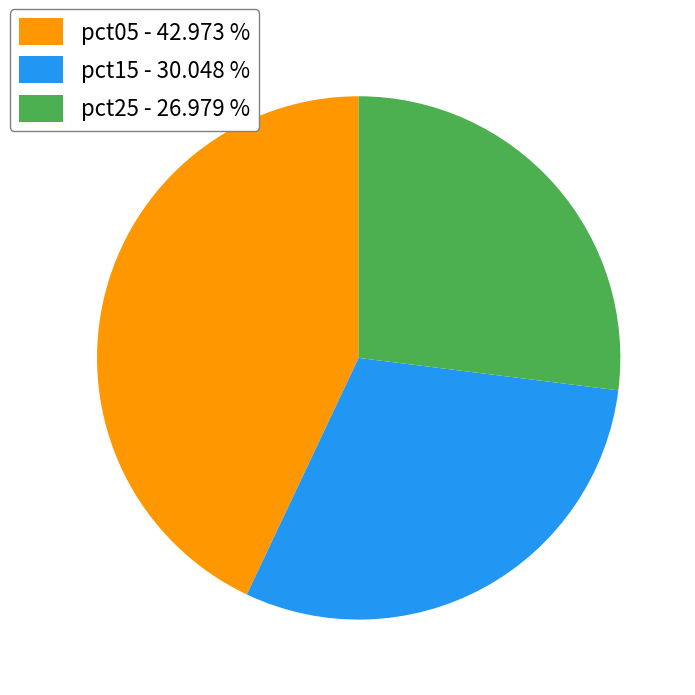

Is the sum of pct05 - 42.973 % and pct15 - 30.048 % greater than half?

Yes